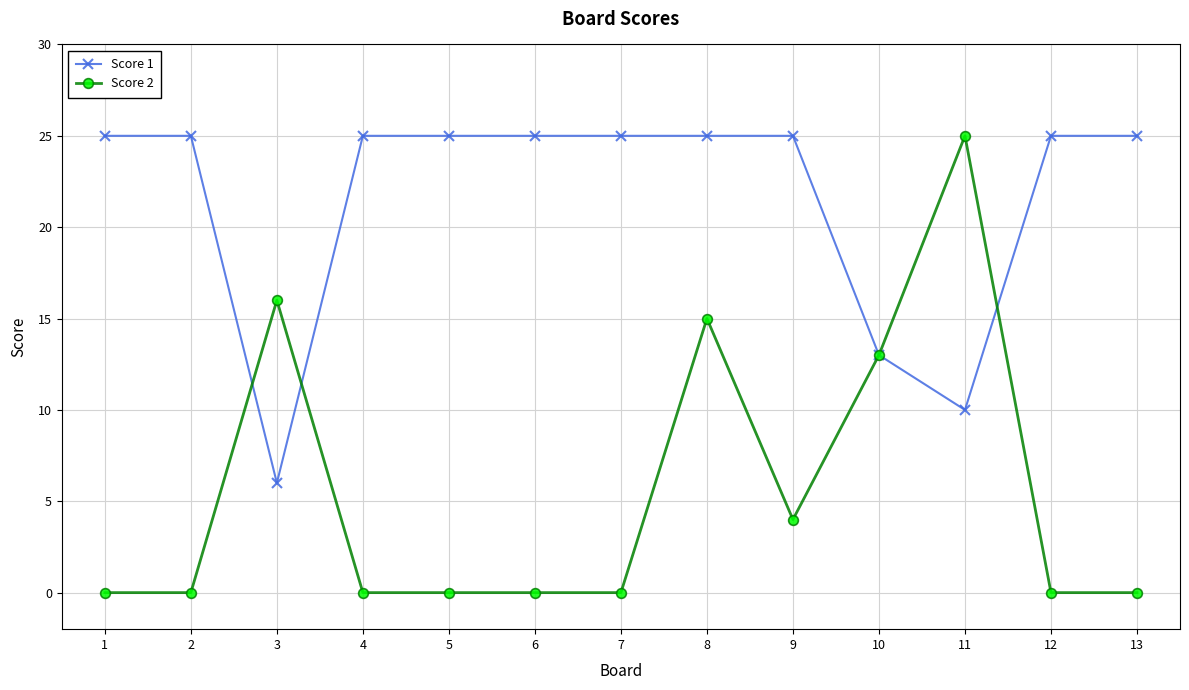

What is the total value across all series at 4?

25